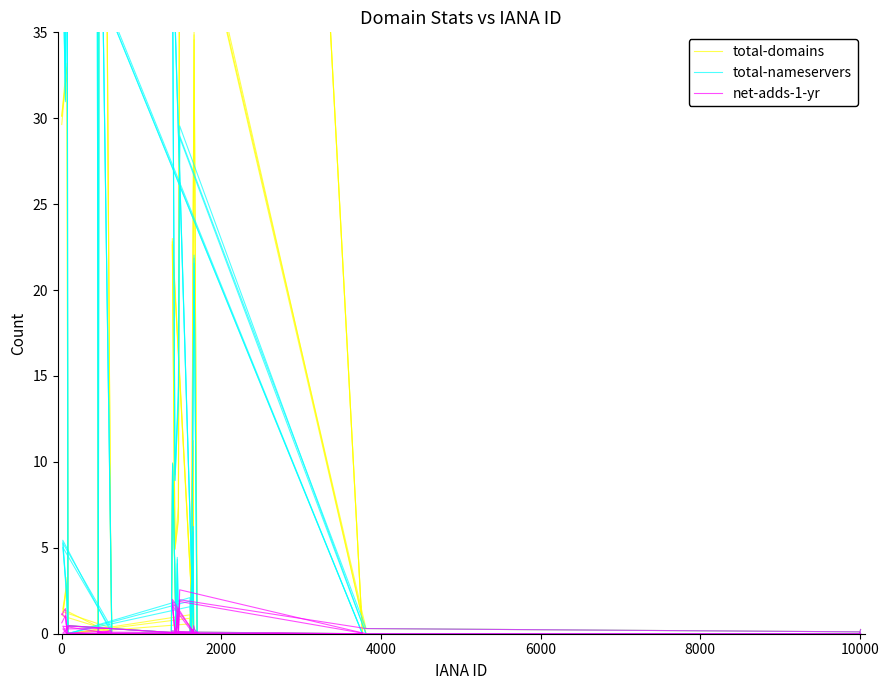

Which category has the lowest value in the net-adds-1-yr series?

6000